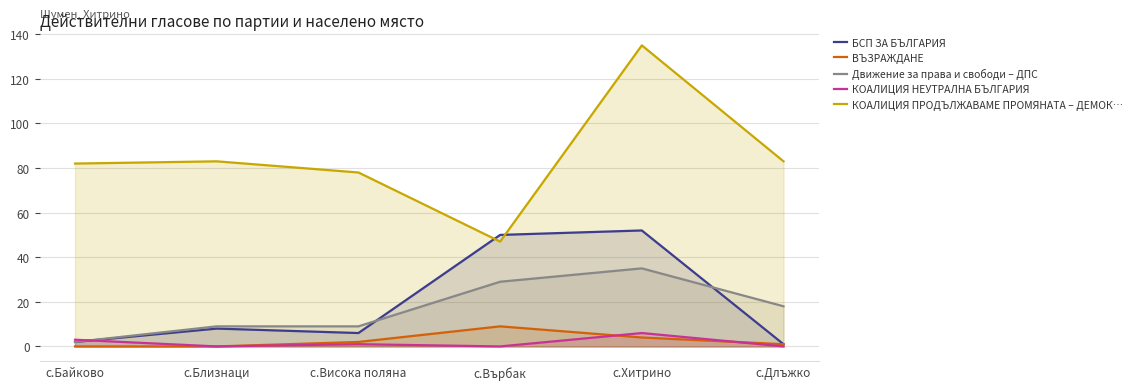

What is the difference between the highest and lowest values at с.Близнаци?

83